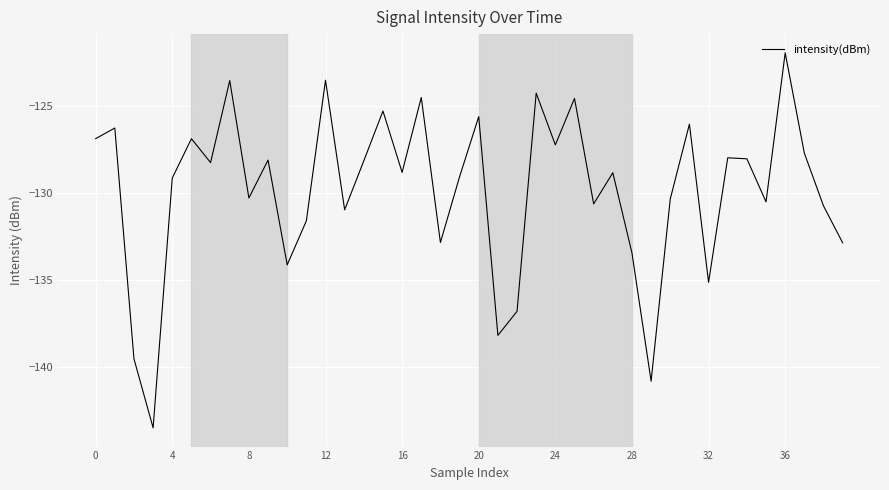

What is the difference between the maximum and minimum values?

21.6